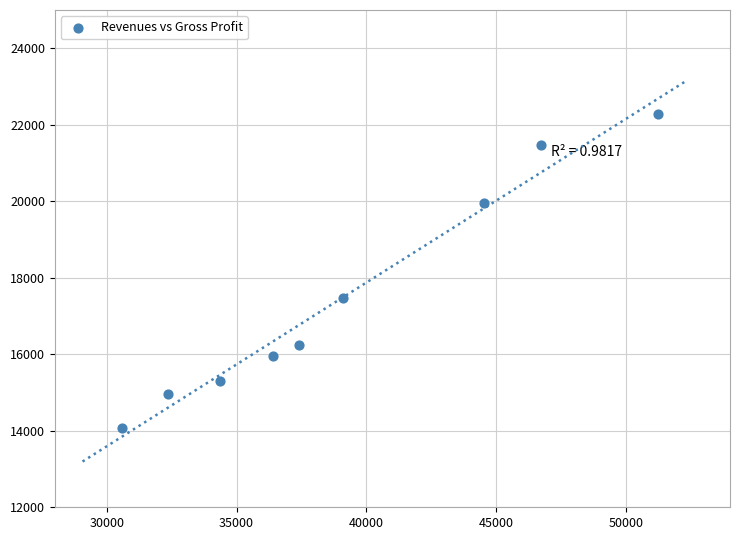

What Y value in the scatter plot is closest to 18179?

17474